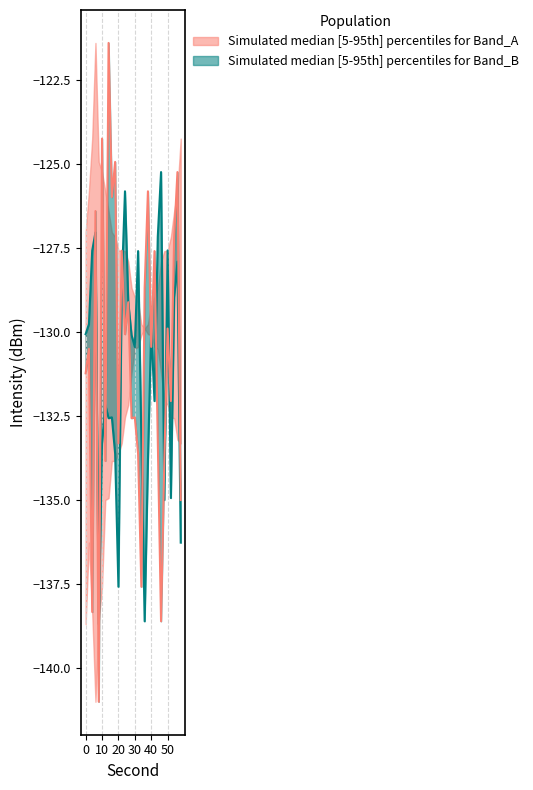

What is the difference between the highest and lowest values at 2?

0.7